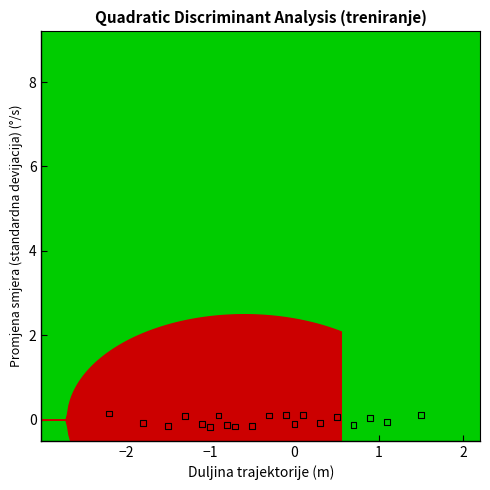

What is the range of X values (max minus min)?

3.7